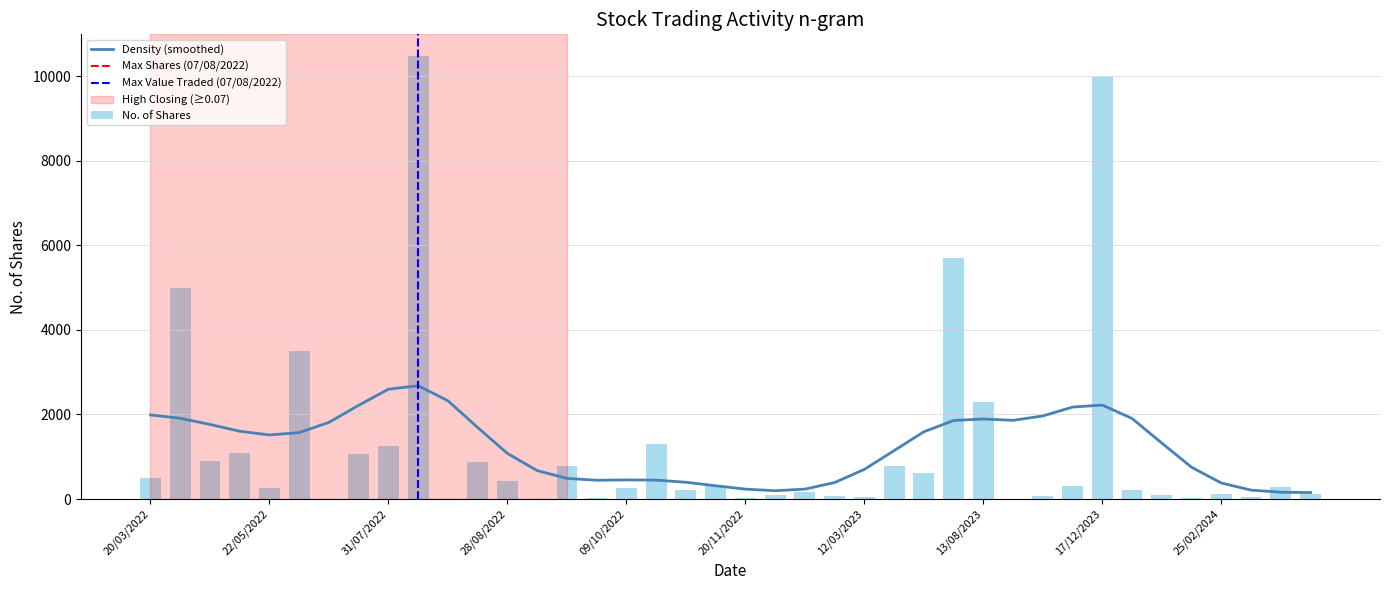

Is it true that Density (smoothed) equals 1892.5 at 13/08/2023?

True